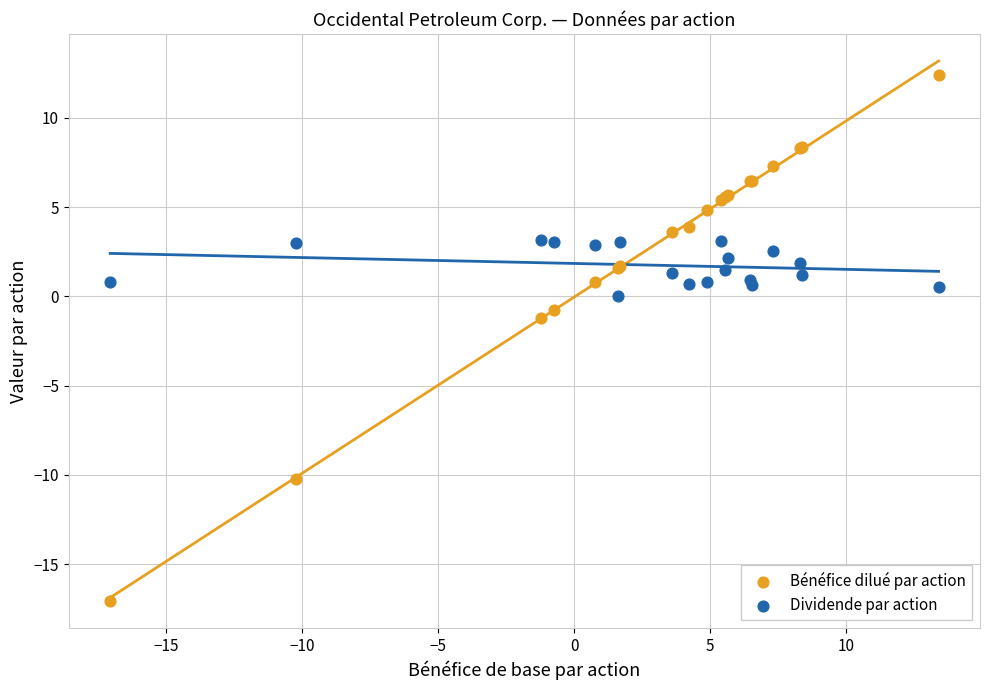

Across all series, what Y value is closest to -2?

-1.2